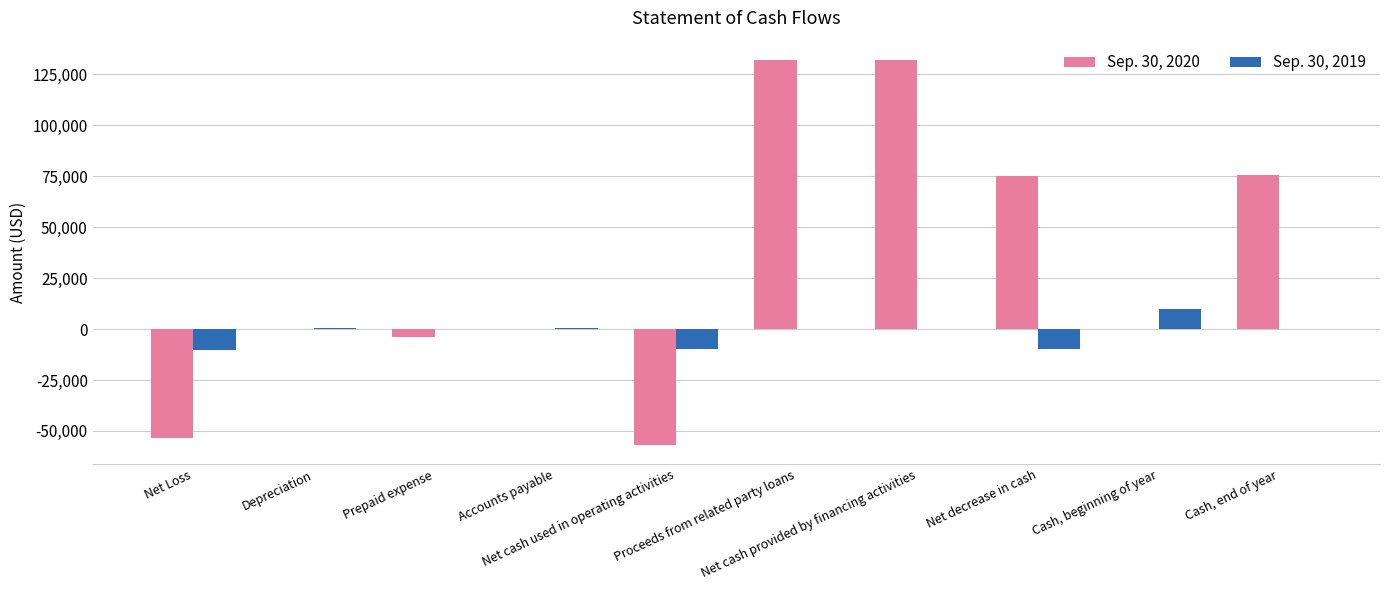

Does the chart contain stacked bars?

No